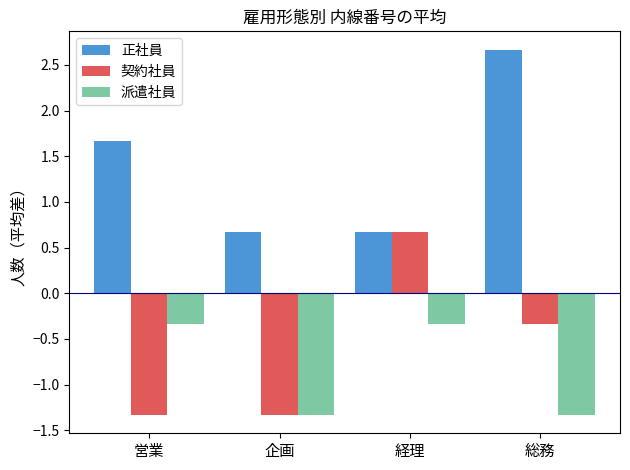

What is the label of the 4th bar from the left?

総務